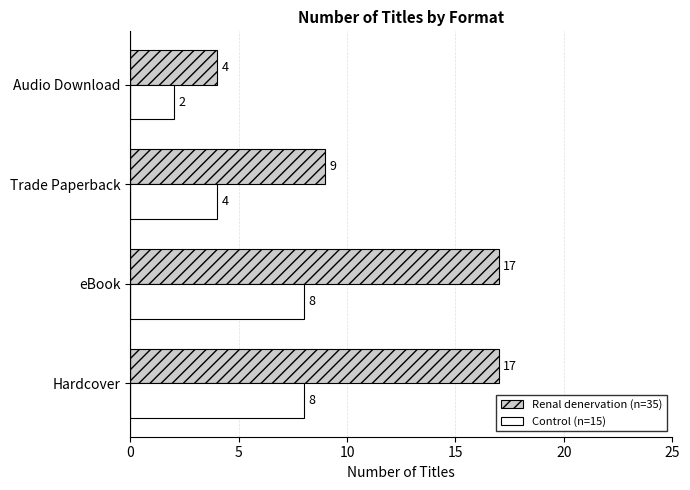

What is the average value of the Control (n=15) series?

6